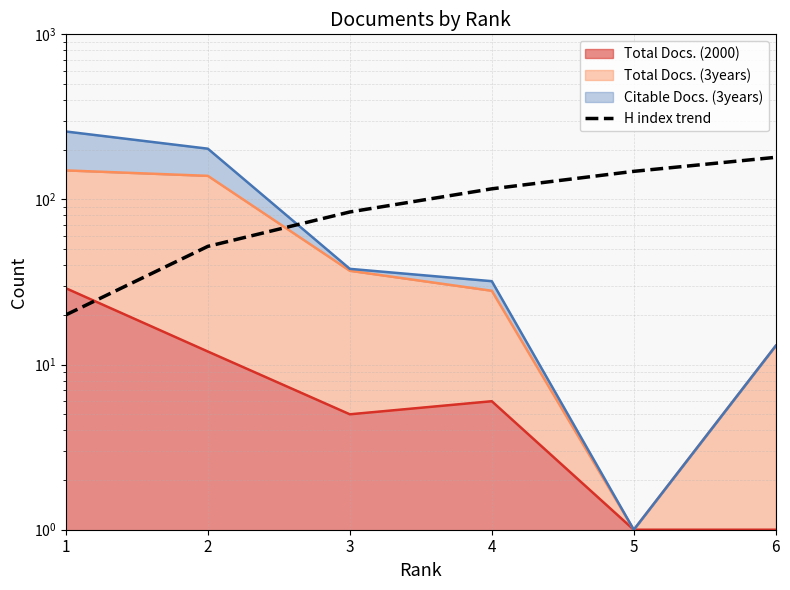

Reading left to right, extract all data points from this chart.

20	52	84	116	148	180